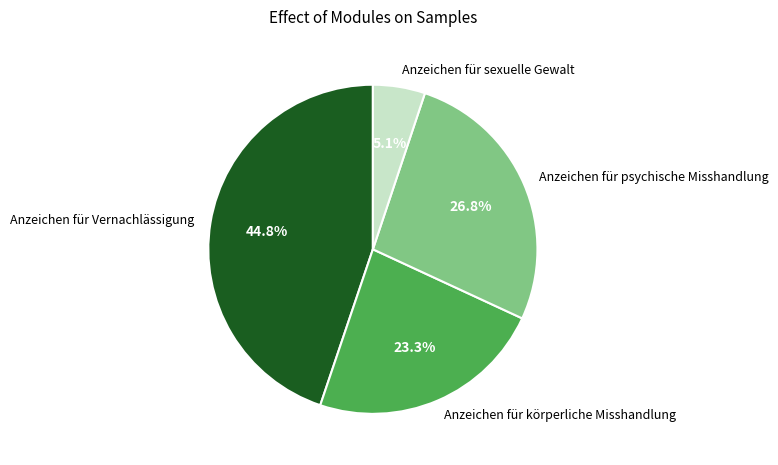

True or false: Anzeichen für sexuelle Gewalt accounts for 5% of the total.

True